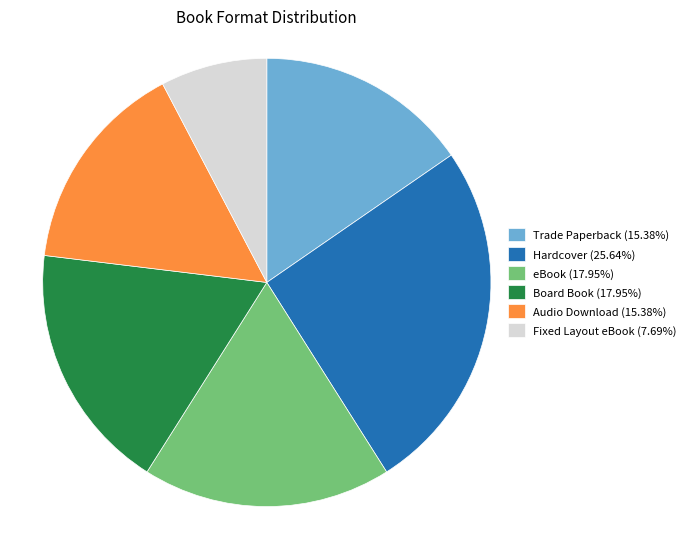

Count the number of slices in the pie.

6